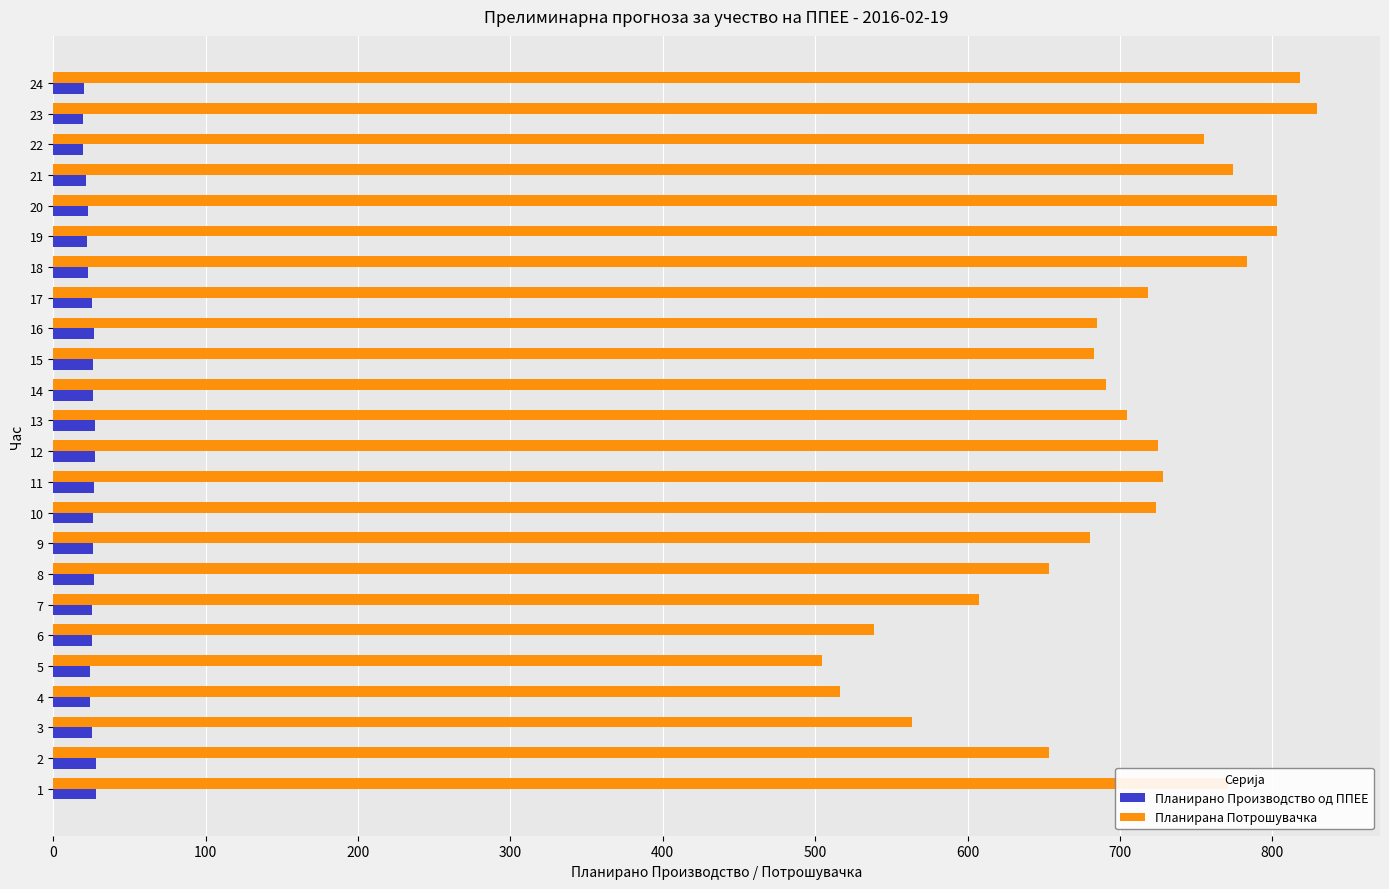

What is the difference between the maximum and minimum values in the Планирана Потрошувачка series?

324.7